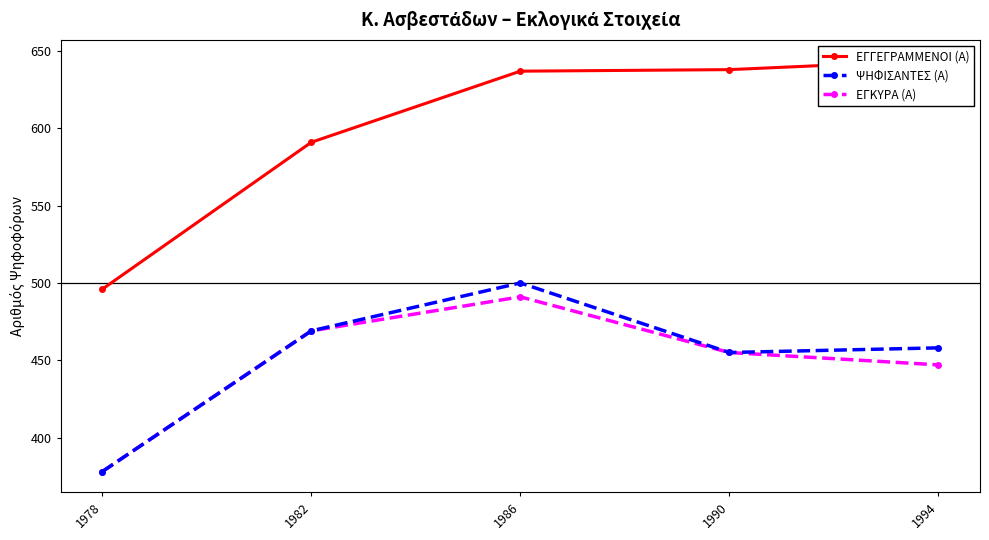

What is the value of the ΕΓΚΥΡΑ (Α) point at the 4th from the left?

455